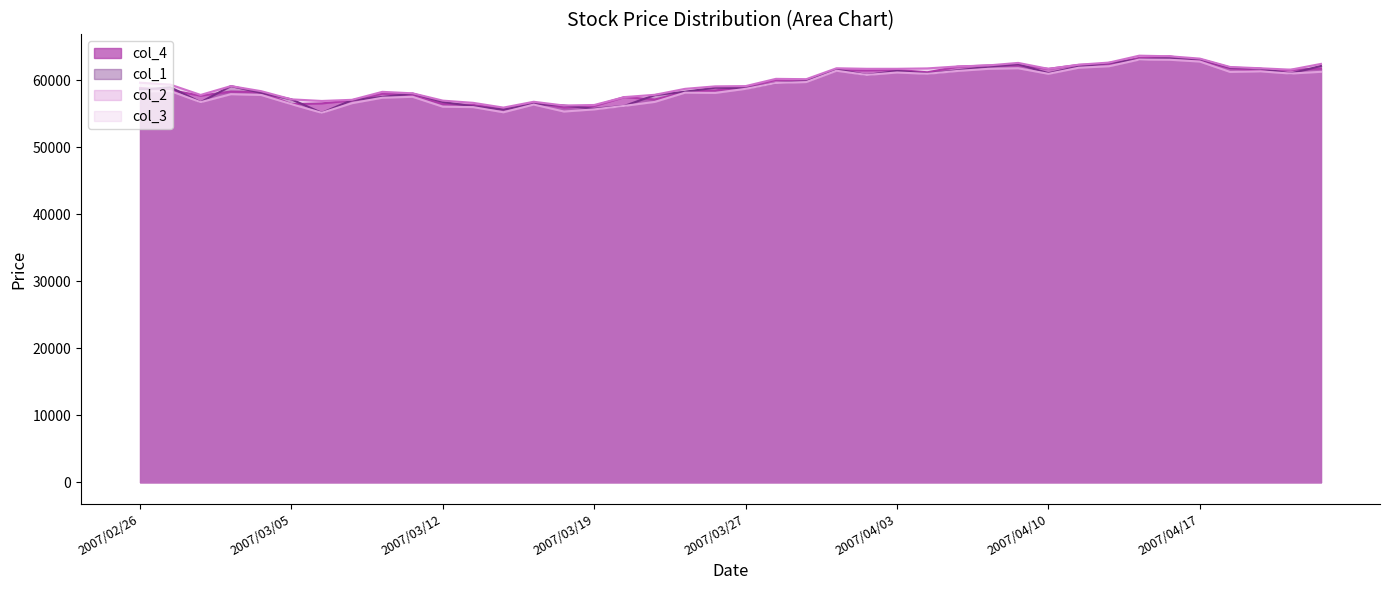

What is the difference between the maximum and minimum values in the col_4 series?

7810